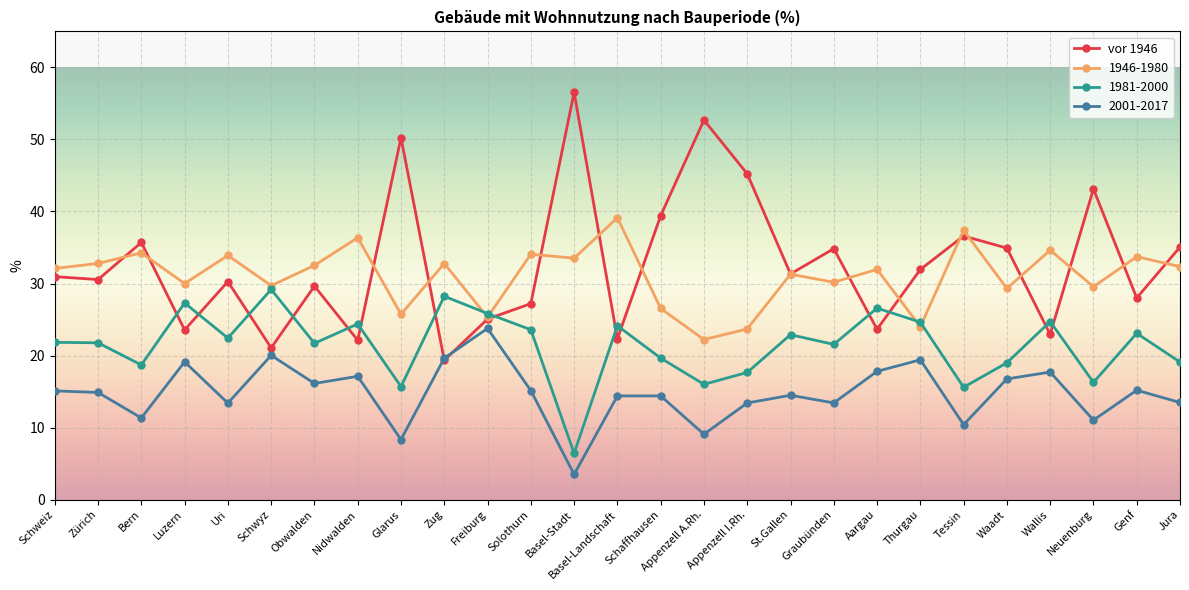

The vor 1946 series shows 40.4 at Genf. True or false?

False